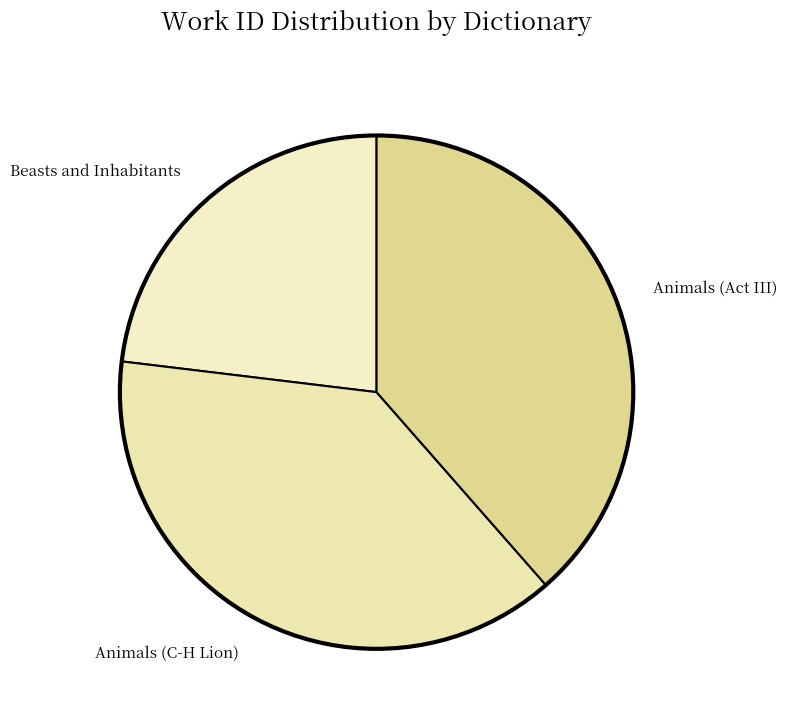

Which category has the smallest portion of the pie?

Beasts and Inhabitants